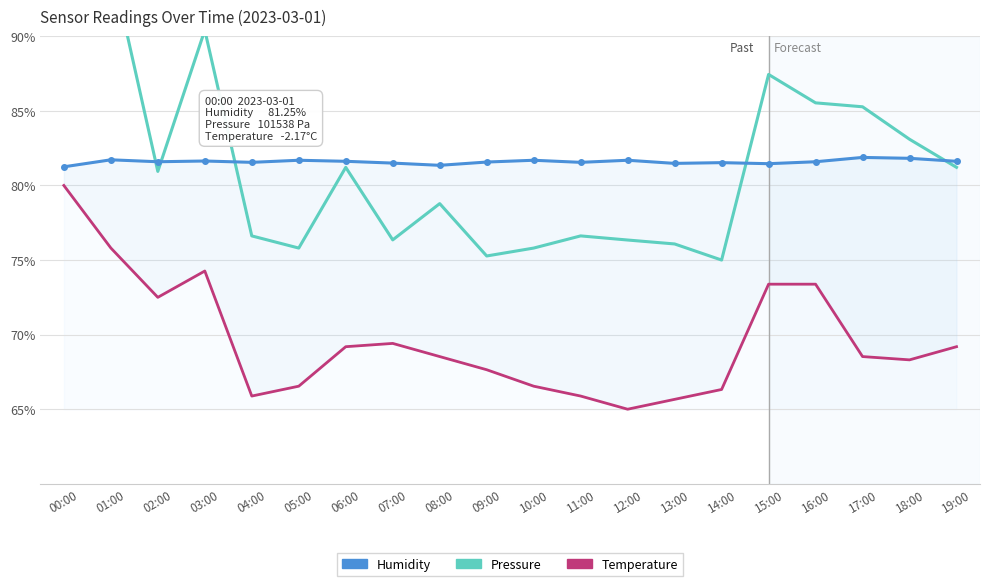

True or false: temperature and humidity cross at least once.

False